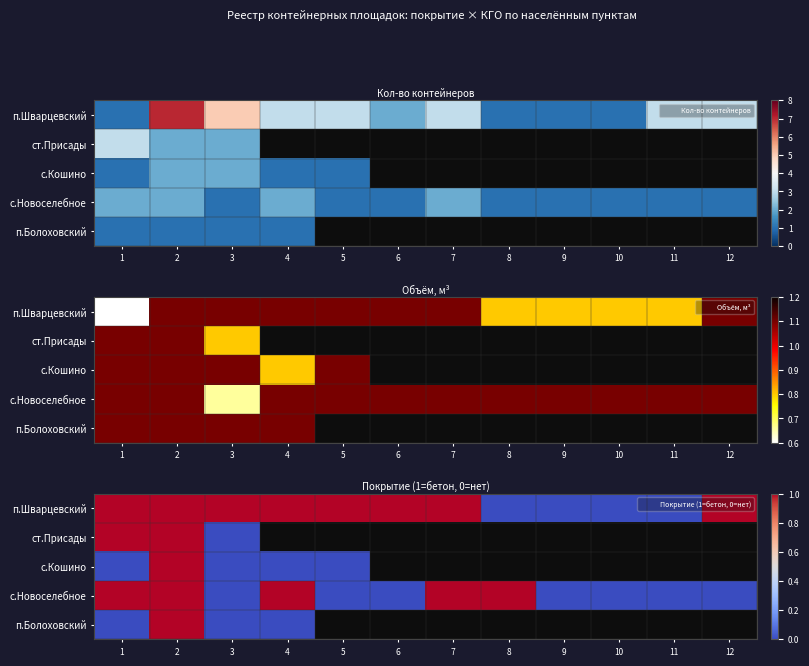

At which category is the sum across all series the highest?

2